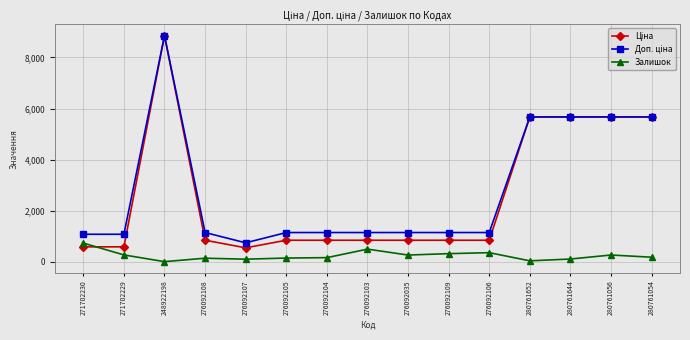

Is it true that Залишок equals 42.0 at 280761652?

True